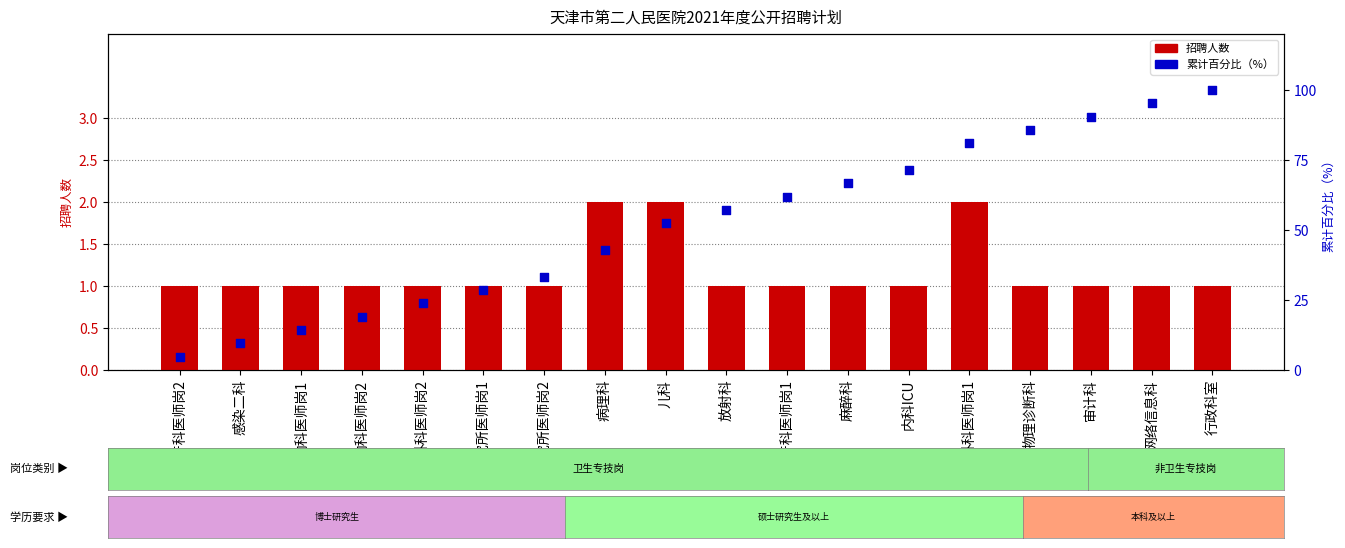

At which category is the sum across all series the highest?

行政科室